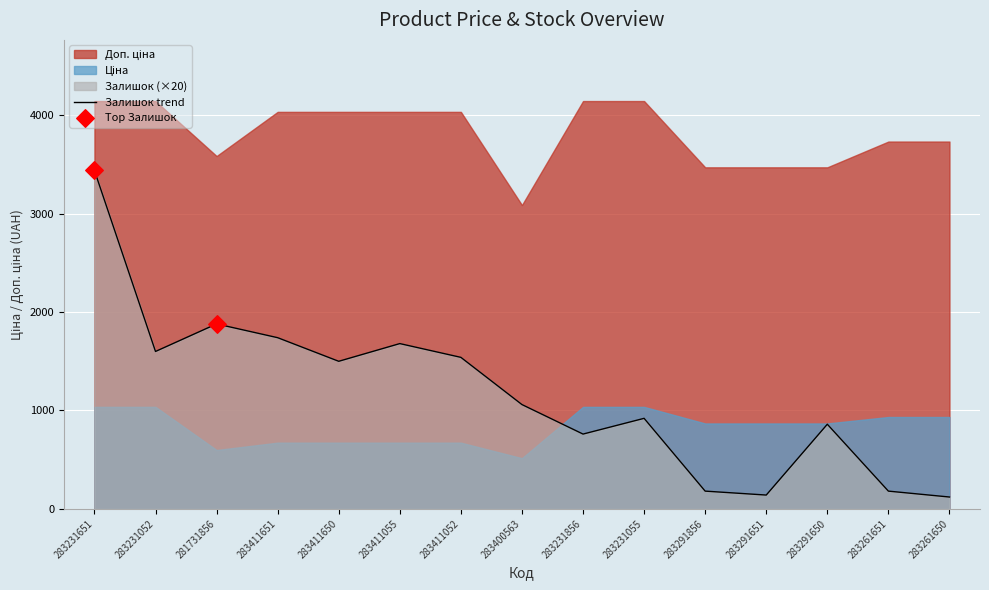

At how many categories does at least one series exceed 379?

15